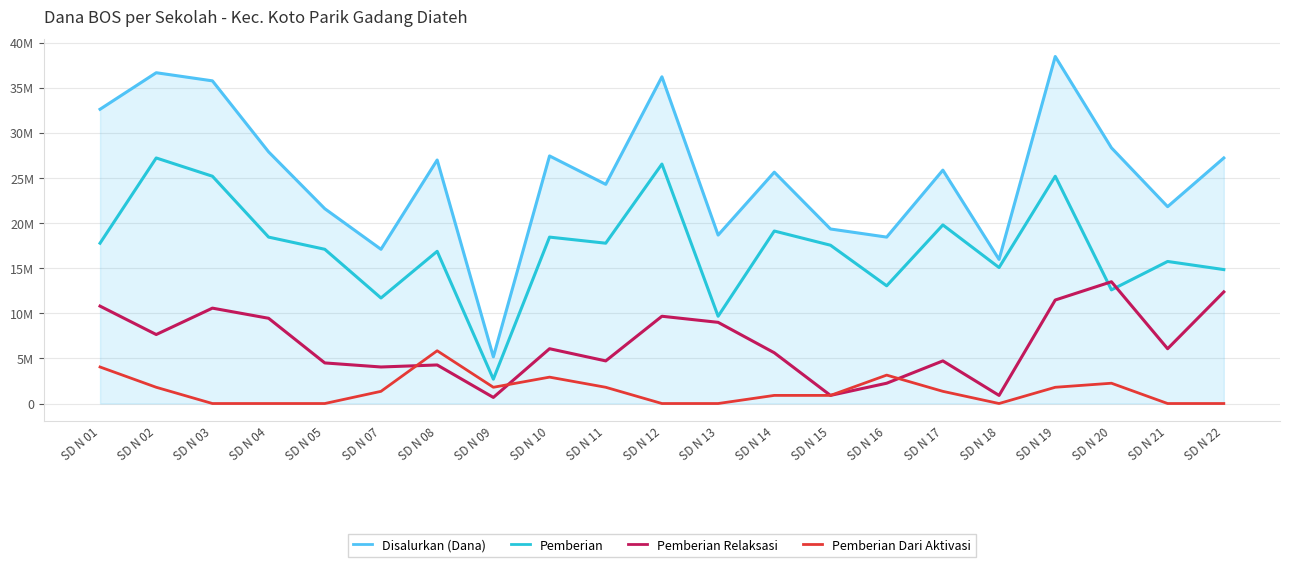

Rank the series by their maximum value, from highest to lowest.

Disalurkan (Dana), Pemberian, Pemberian Relaksasi, Pemberian Dari Aktivasi